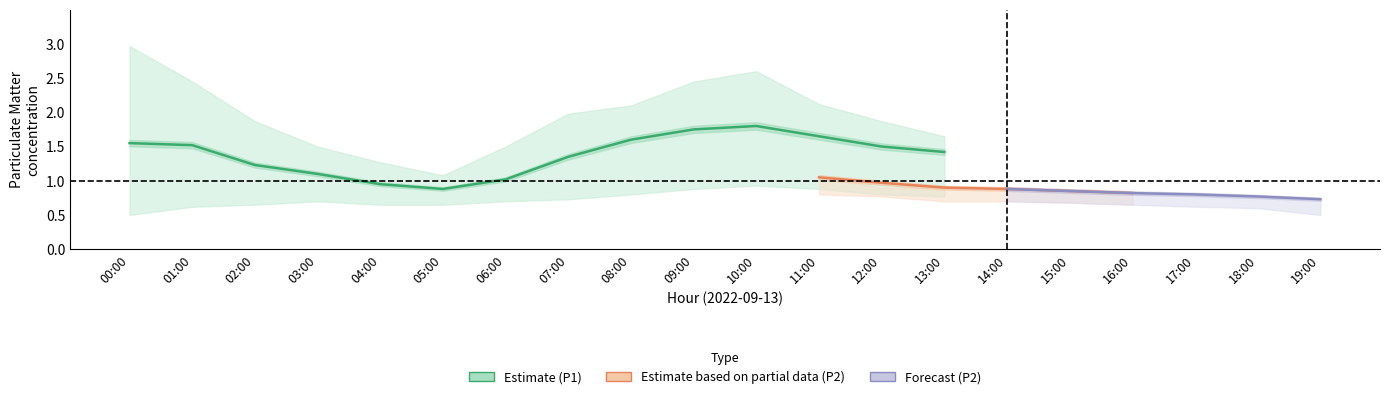

What position from the right is 17:00?

3